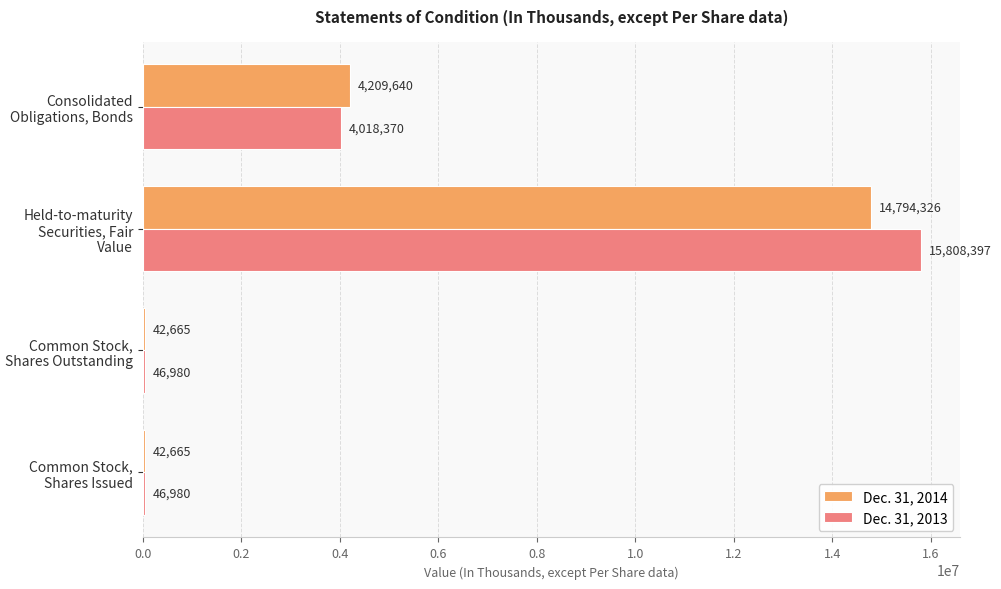

What is the highest value of the Dec. 31, 2014 series?

14794326